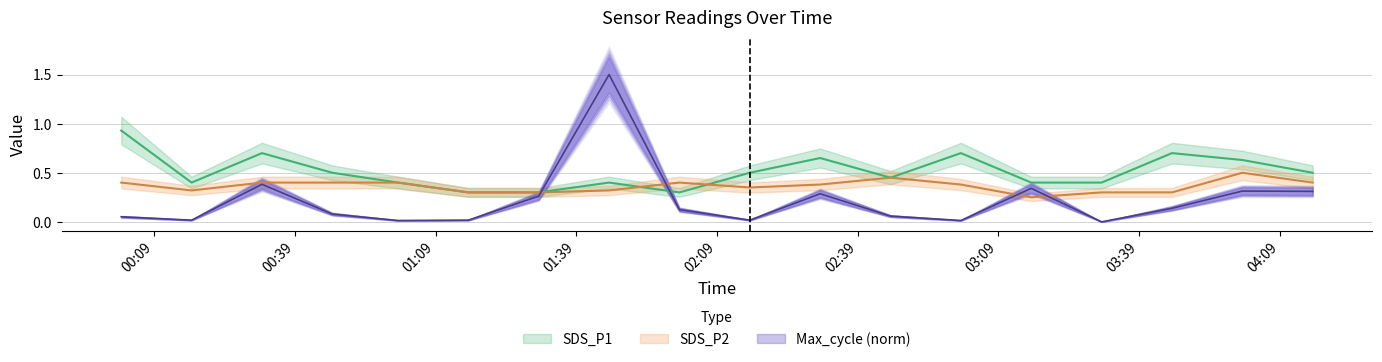

Rank the series by their maximum value, from highest to lowest.

Max_cycle, SDS_P1, SDS_P2